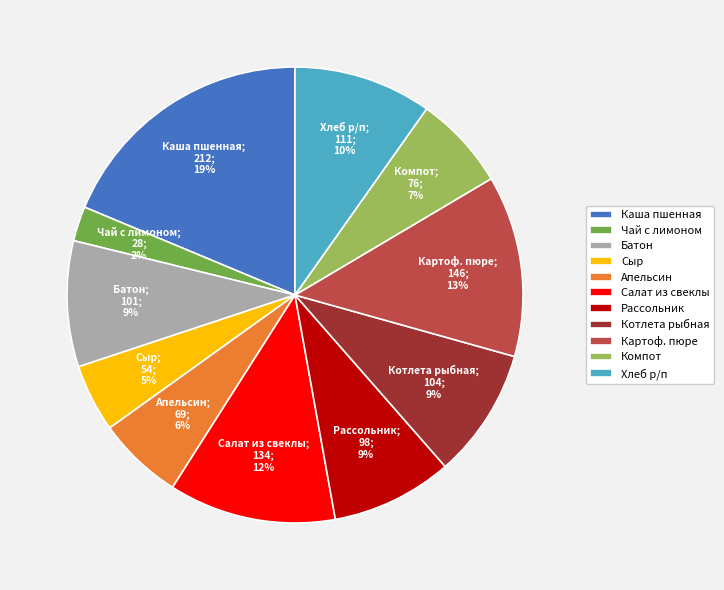

Count the number of slices in the pie.

11